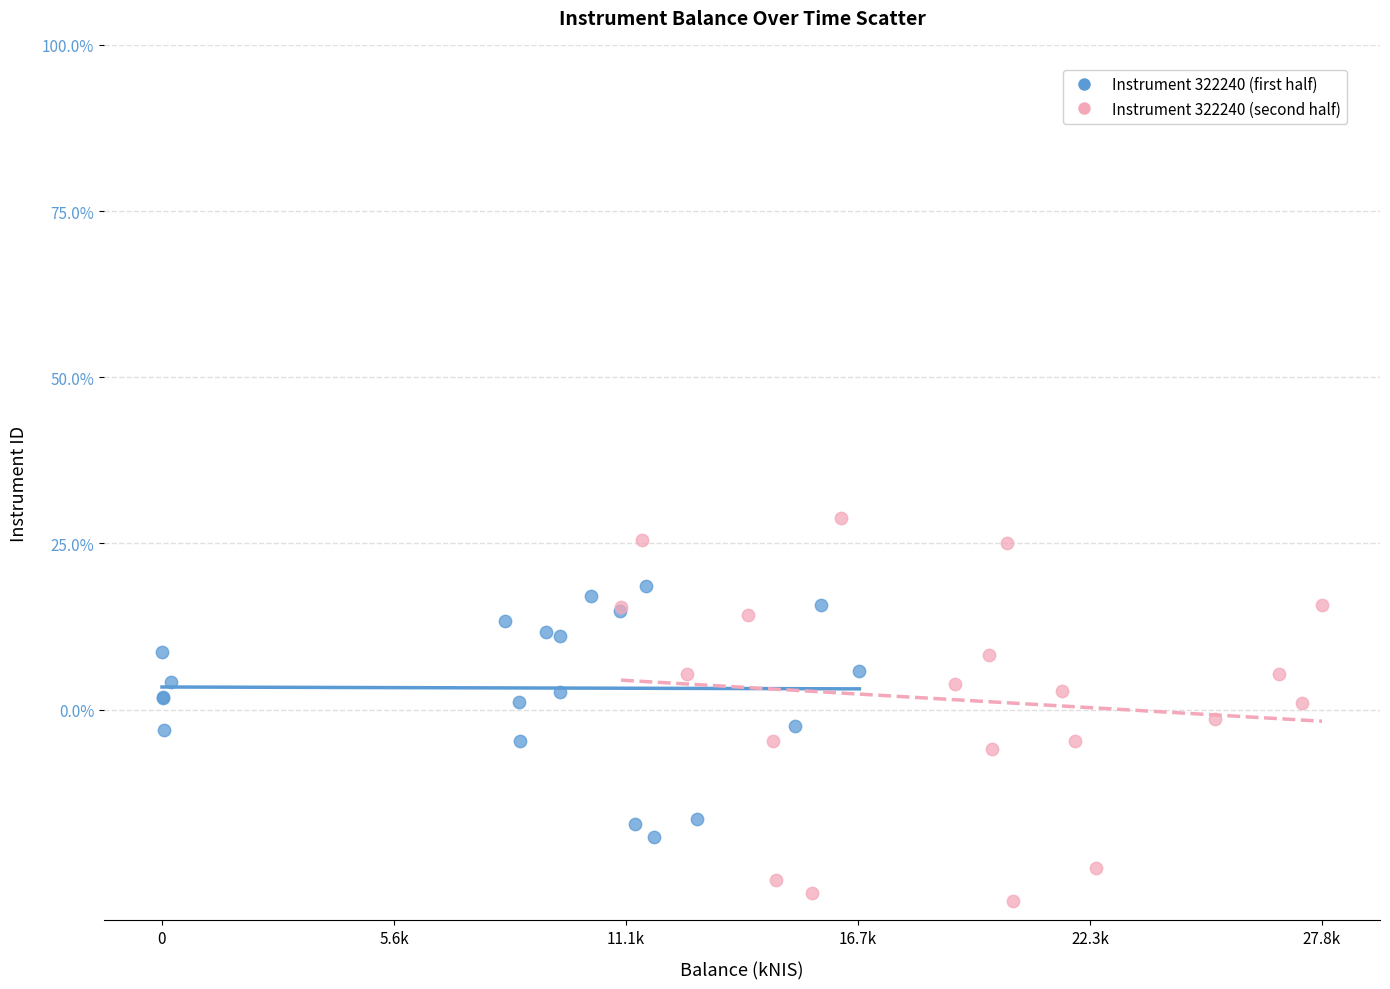

Which series has the largest Y range (max minus min)?

Instrument 322240 (second half)